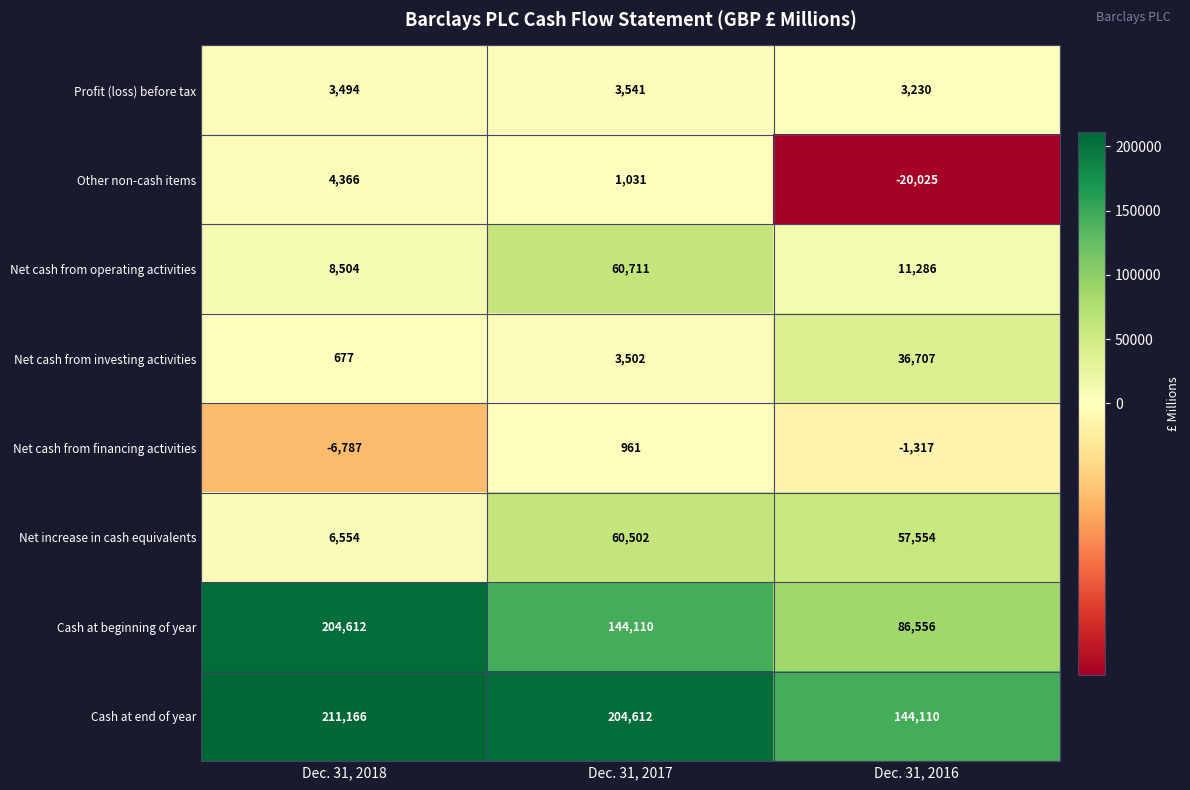

What is the maximum value for Net cash from investing activities?

36707